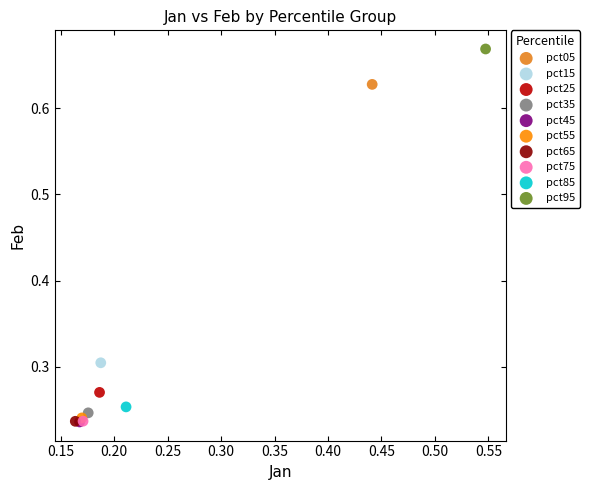

What are all the series names shown in the legend?

pct05, pct15, pct25, pct35, pct45, pct55, pct65, pct75, pct85, pct95